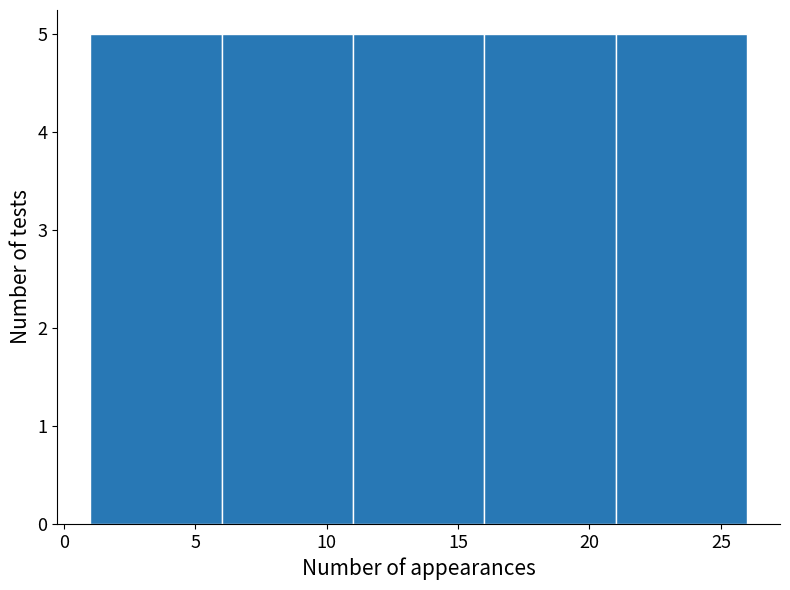

Reading left to right, list every bar in this chart as the range it spans on the x-axis followed by its height. The values are not printed on the chart, so give them approximately, as read against the axis.

1 to 6: 5
6 to 11: 5
11 to 16: 5
16 to 21: 5
21 to 26: 5